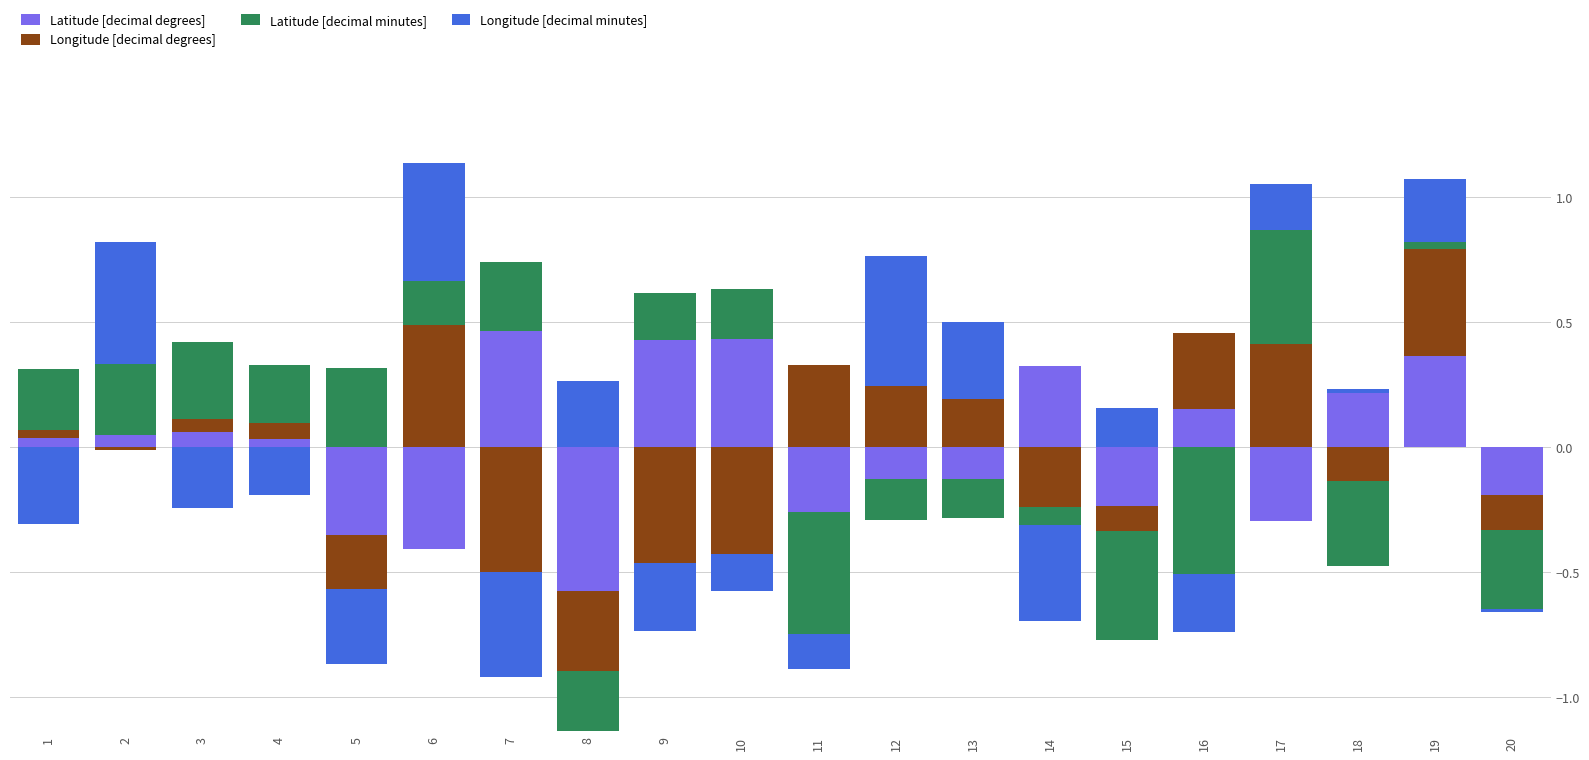

How many groups of bars are there?

20